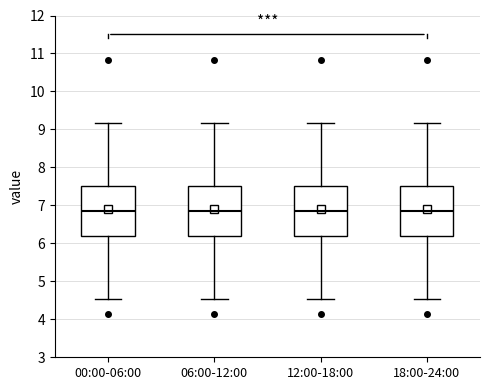

Where is the upper edge of the box for 18:00-24:00 on the y-axis? The values are not printed on the chart, so give them approximately, as read against the axis.

7.5